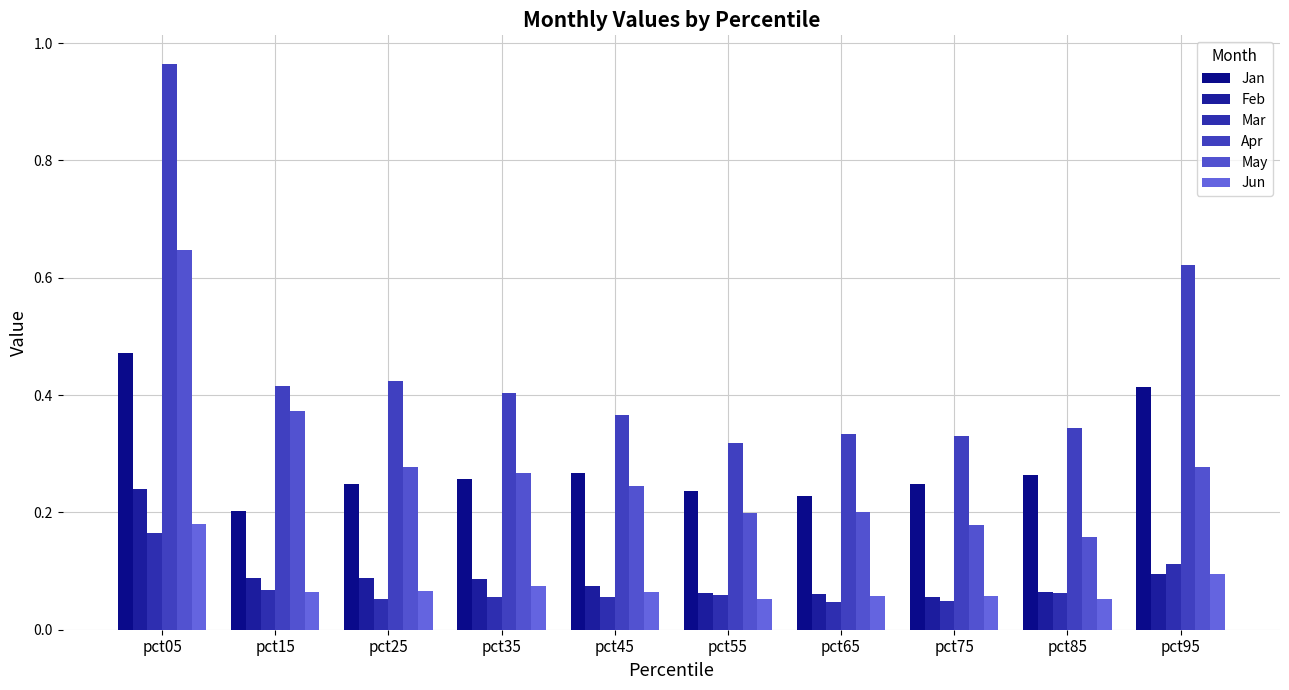

What is the value of the Apr bar at the 2nd from the left?

0.4